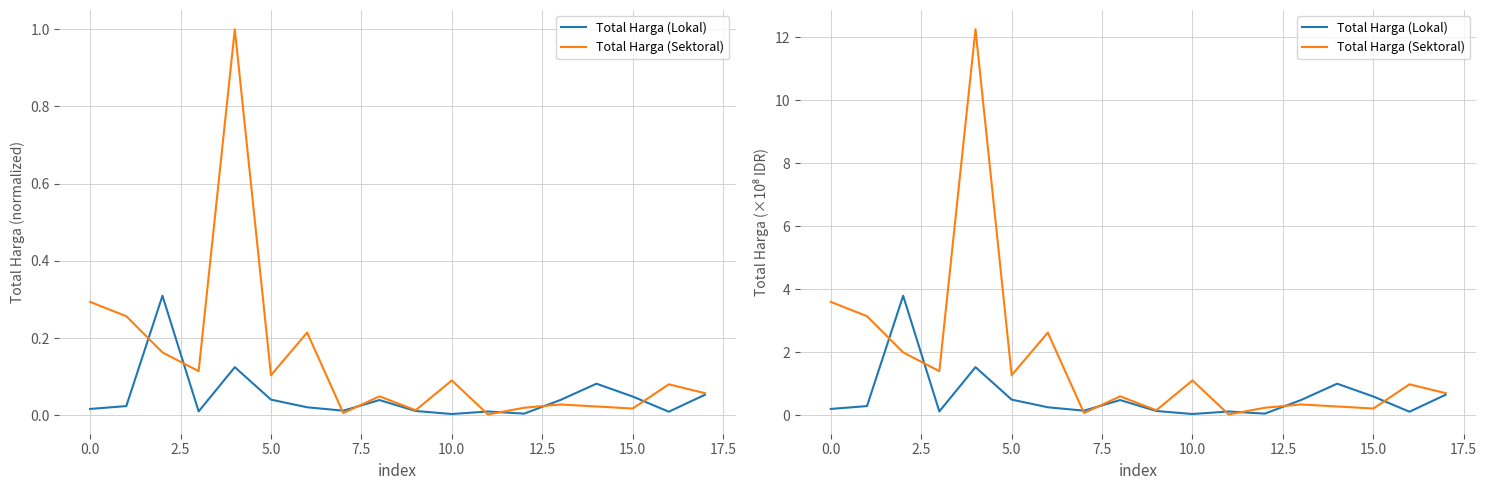

Does the chart have visible grid lines?

Yes